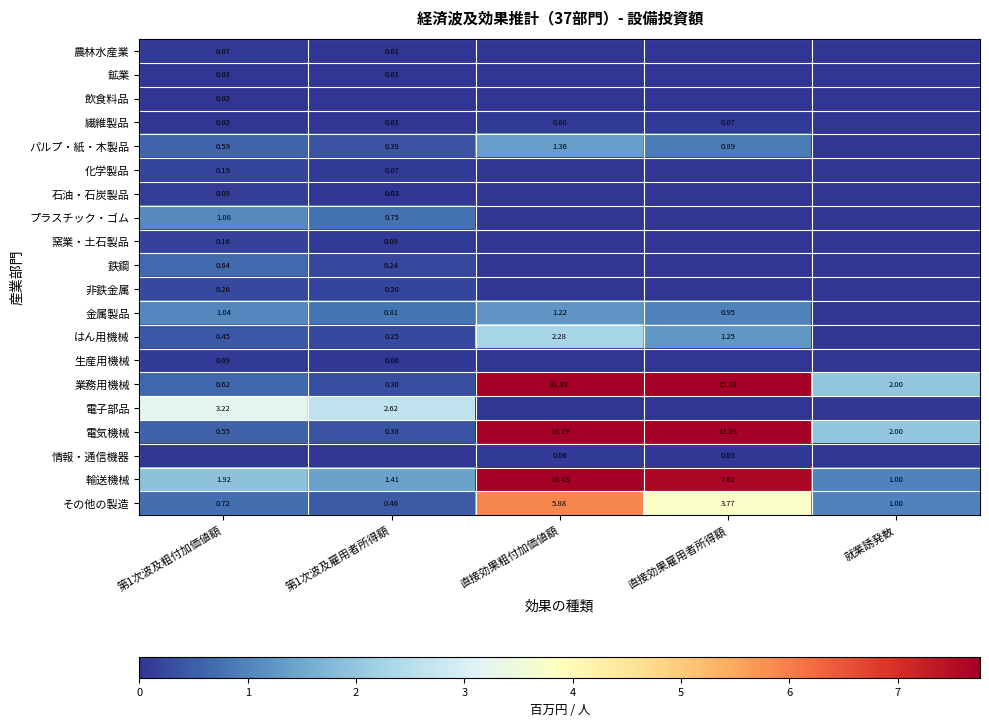

Where does the その他の製造 series first go above 1?

直接効果粗付加価値額